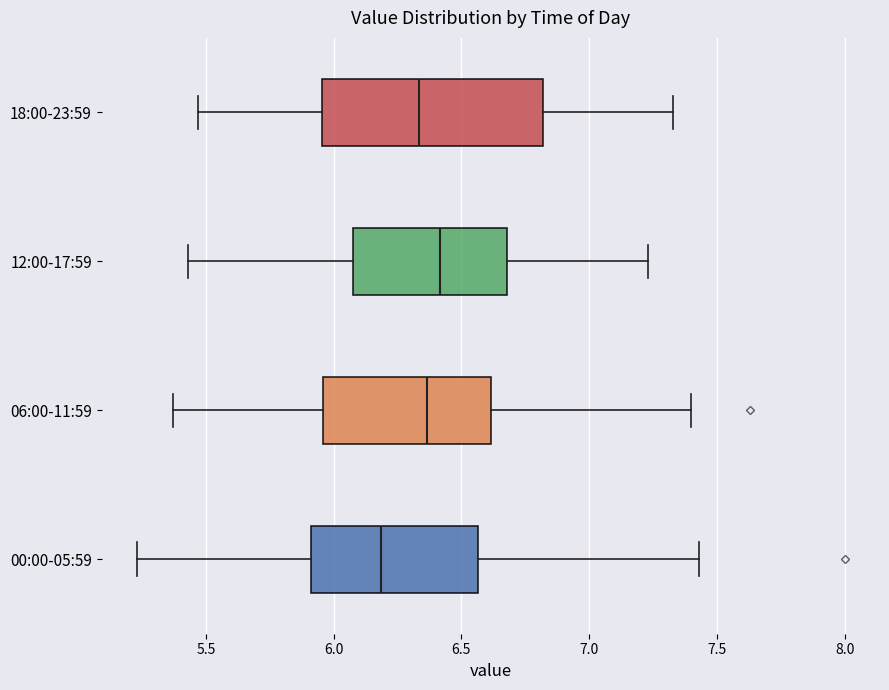

Reading bottom to top, read every box against the x-axis: the position of its median line, the range the box covers, and the ends of its whiskers. The values are not printed on the chart, so give them approximately, as read against the axis.

00:00-05:59: median 6.20, box 5.90 to 6.55, whiskers 5.25 to 7.45
06:00-11:59: median 6.35, box 5.95 to 6.60, whiskers 5.35 to 7.40
12:00-17:59: median 6.40, box 6.10 to 6.70, whiskers 5.45 to 7.25
18:00-23:59: median 6.35, box 5.95 to 6.80, whiskers 5.45 to 7.35